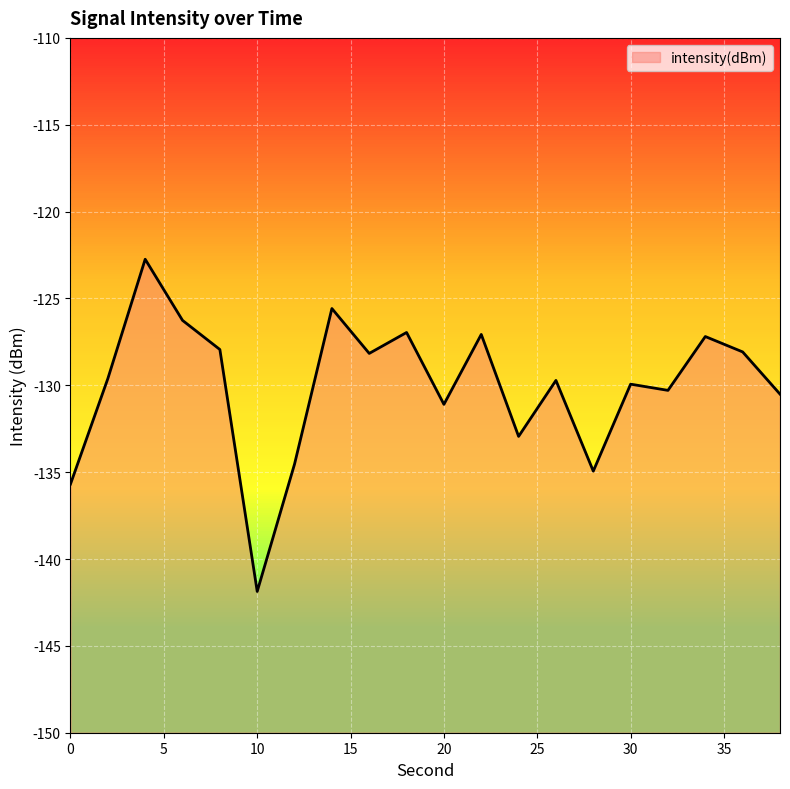

Which has a higher value, 16 or 10?

16